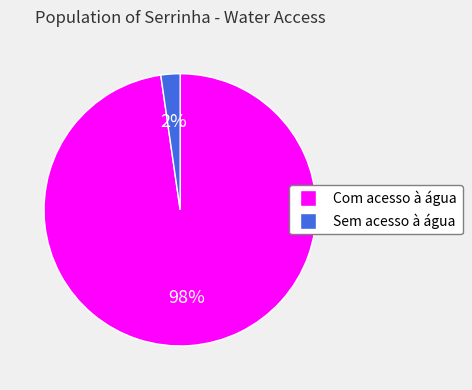

To the nearest percent, what is the combined percentage of Sem acesso à água and Com acesso à água?

100%